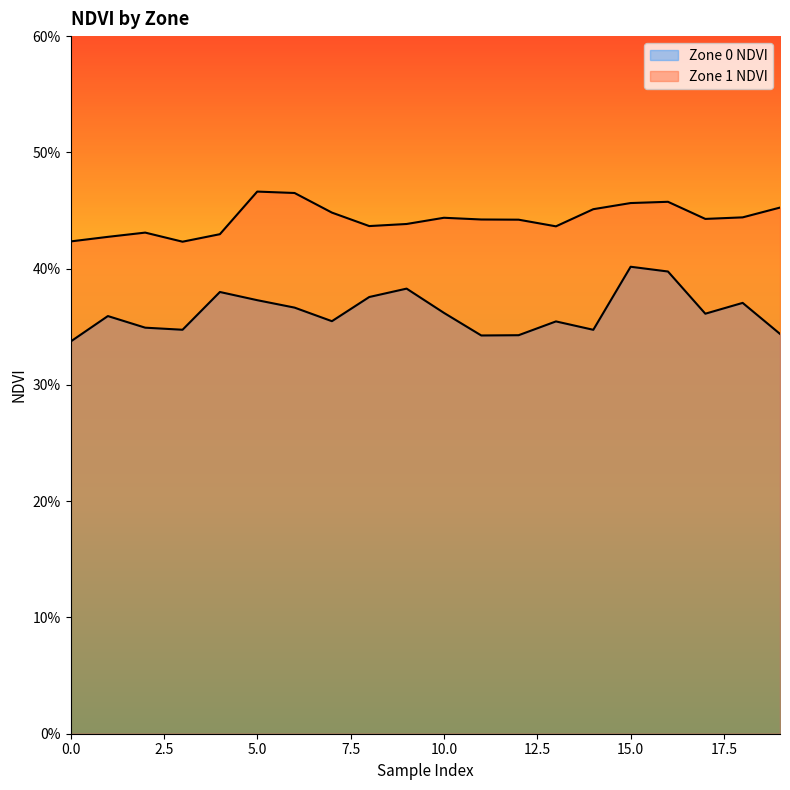

What is the spread (max minus min) of values at 16?

0.1